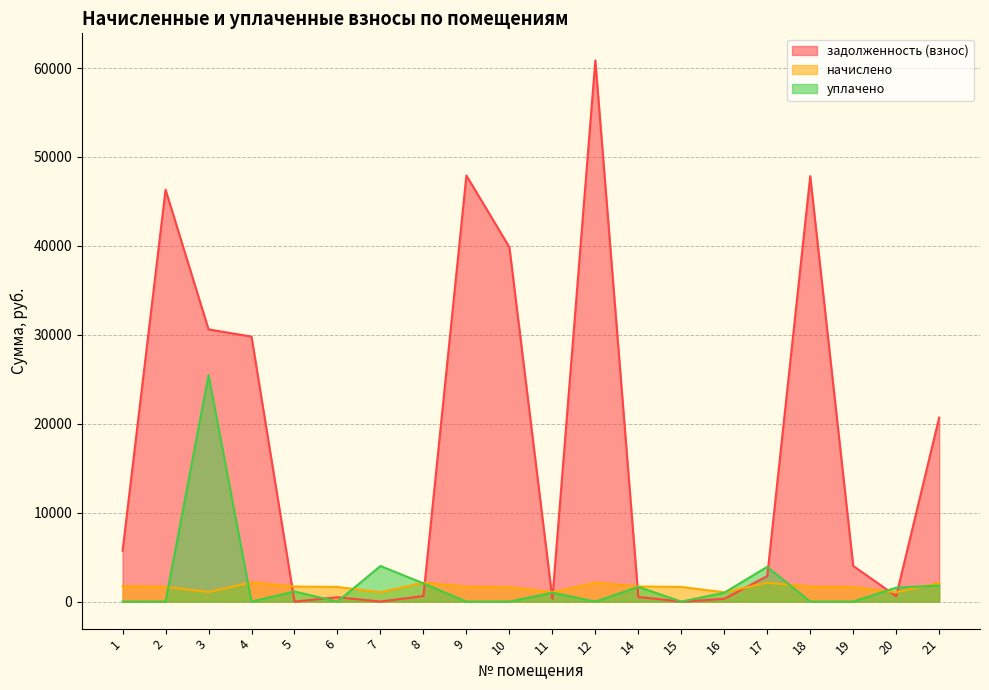

What is the average value of the начислено series?

1628.3